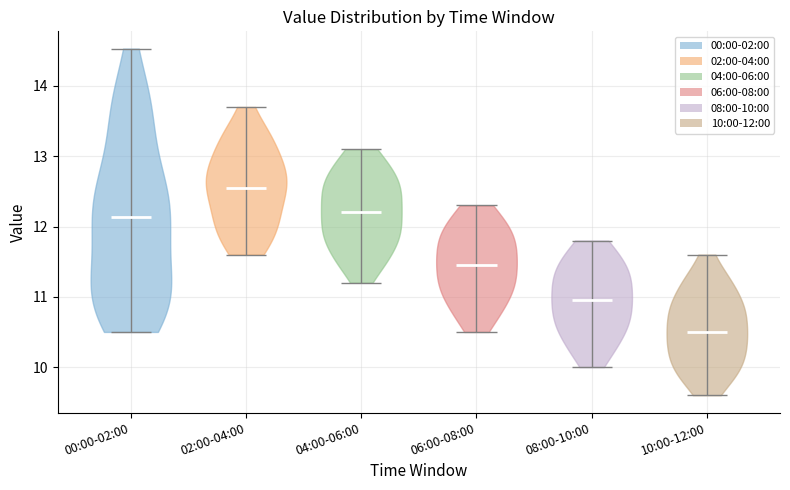

What is the lowest point the violin for 06:00-08:00 reaches on the y-axis? The values are not printed on the chart, so give them approximately, as read against the axis.

10.5